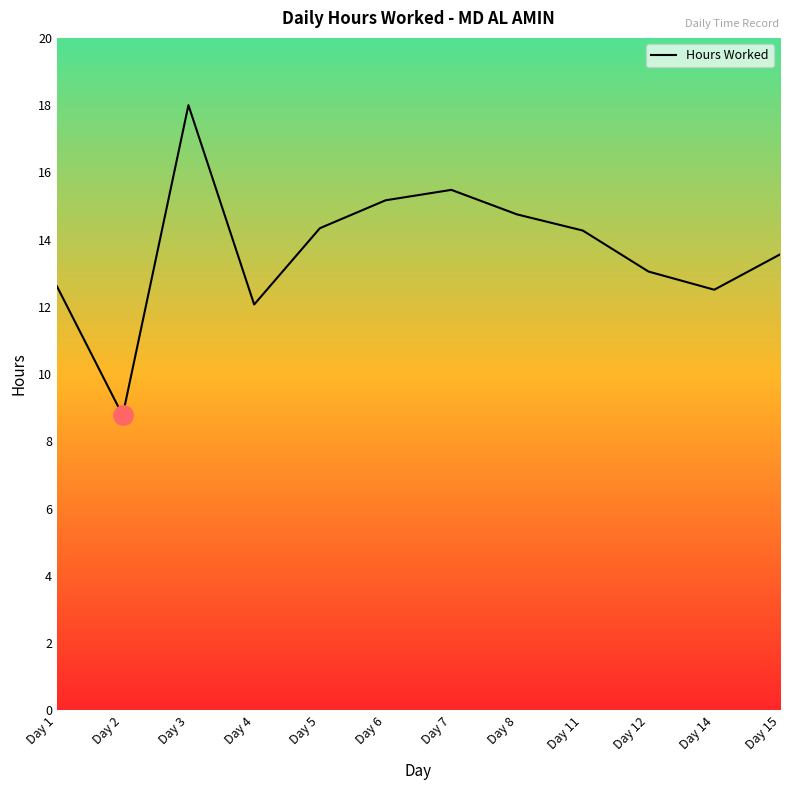

What is the sum of all values?

164.6